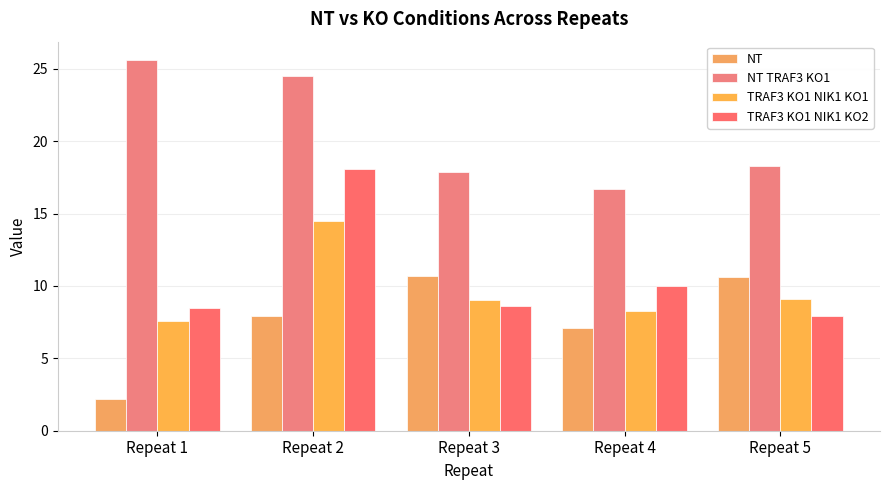

Which series has the largest range (max minus min)?

TRAF3 KO1 NIK1 KO2